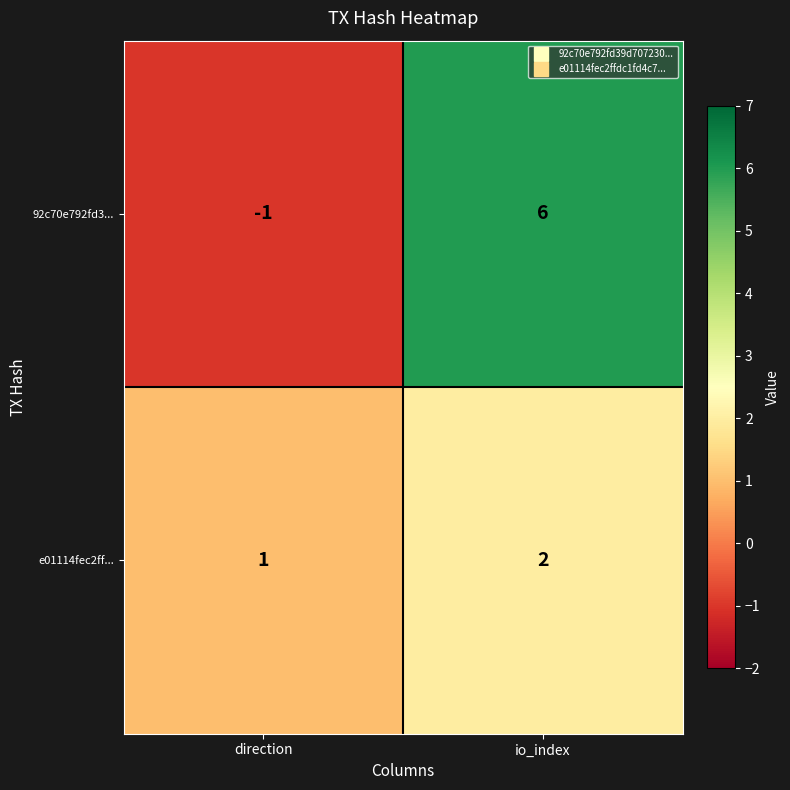

Is the value of 92c70e792fd3... at io_index greater than the value of e01114fec2ff... at io_index?

Yes